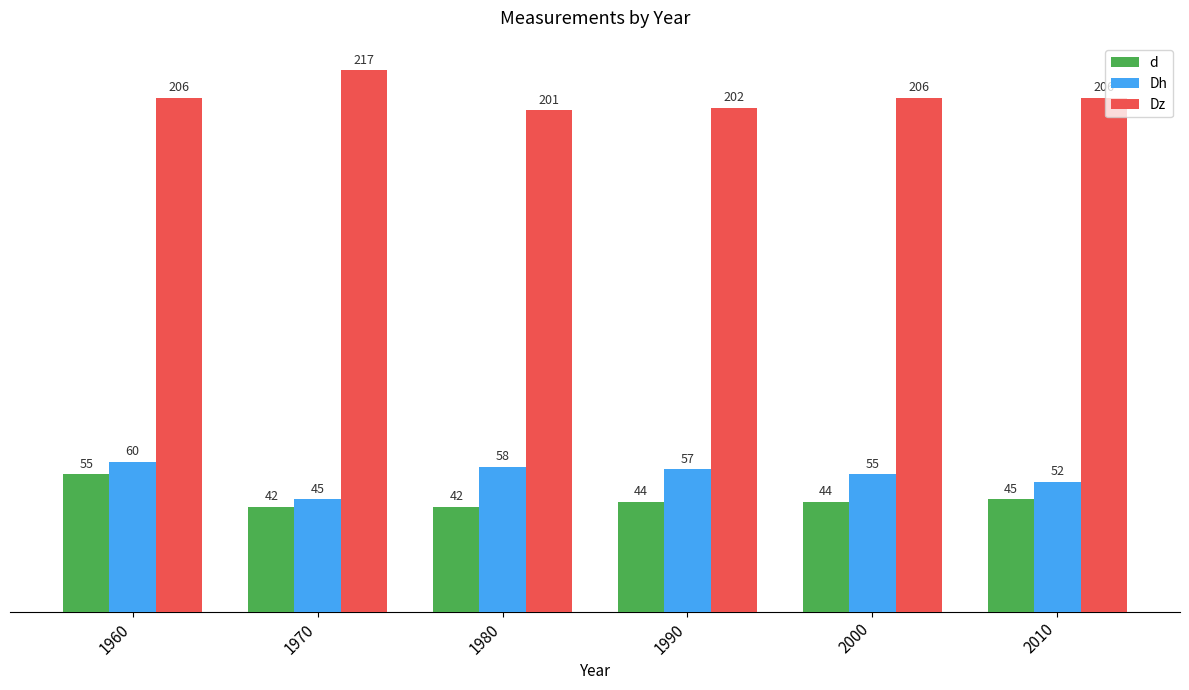

Which label corresponds to the largest value in the chart?

1970